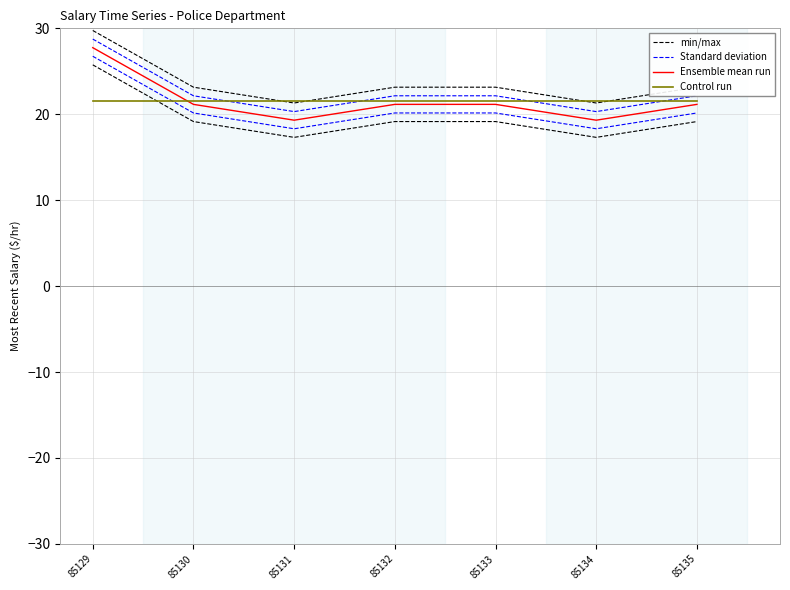

Rank the series by their maximum value, from lowest to highest.

Control run, Ensemble mean run, Standard deviation, min/max